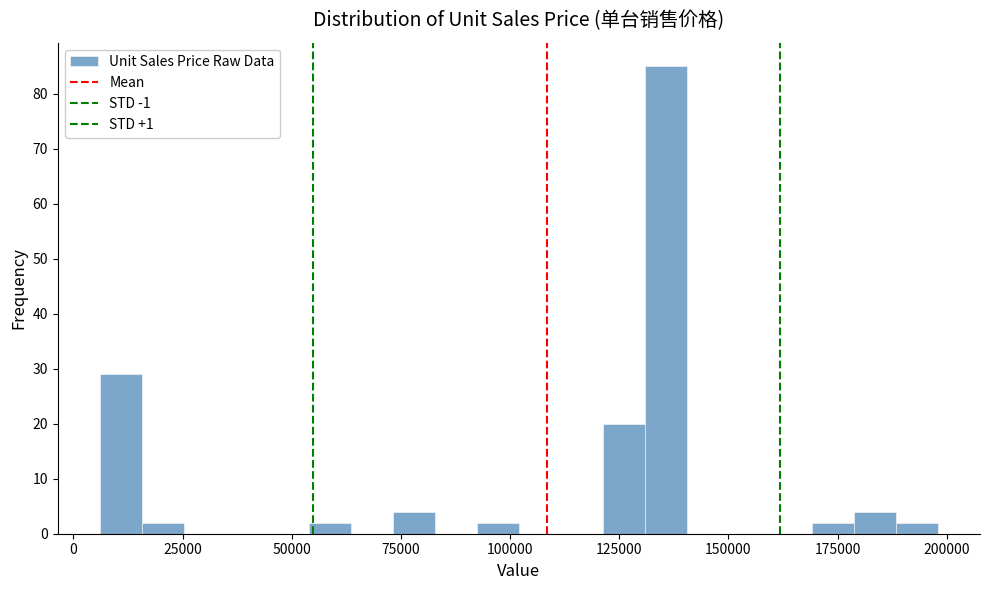

Read against the x-axis, roughly where is the centre of the tallest bar?

135000